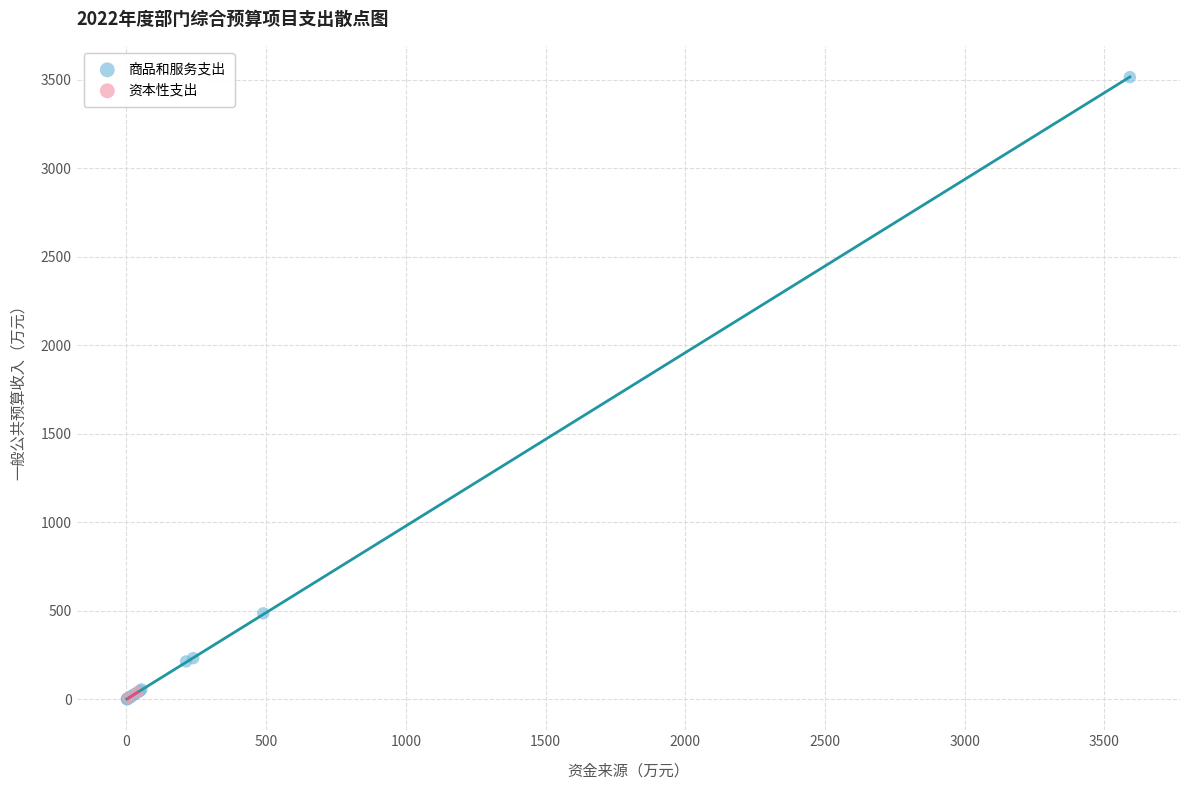

What are all the series names shown in the legend?

商品和服务支出, 资本性支出